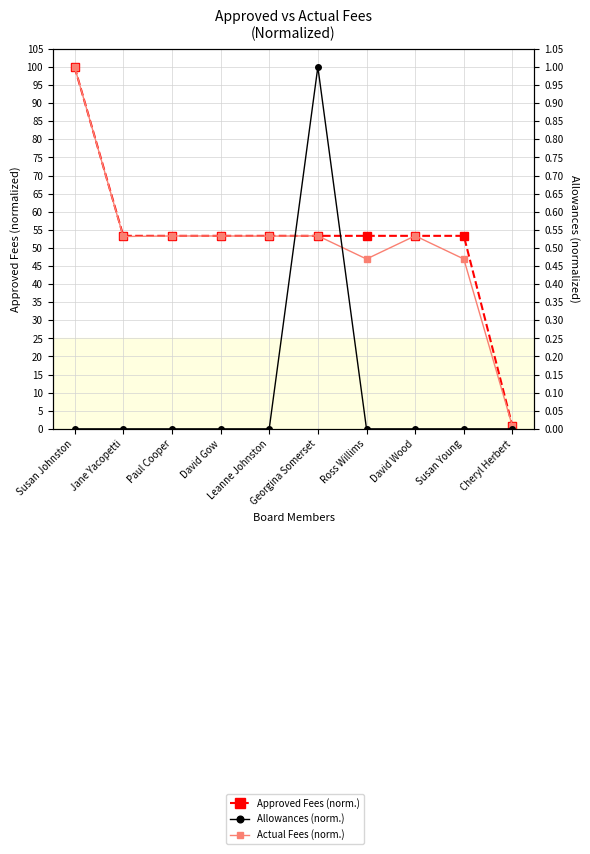

The Approved Fees (normalized) series shows 0.3 at Cheryl Herbert. True or false?

False